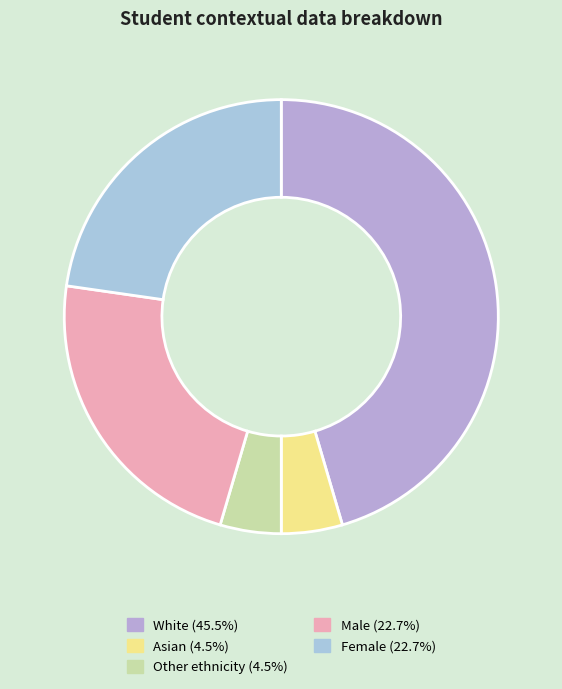

Count the number of slices in the pie.

5